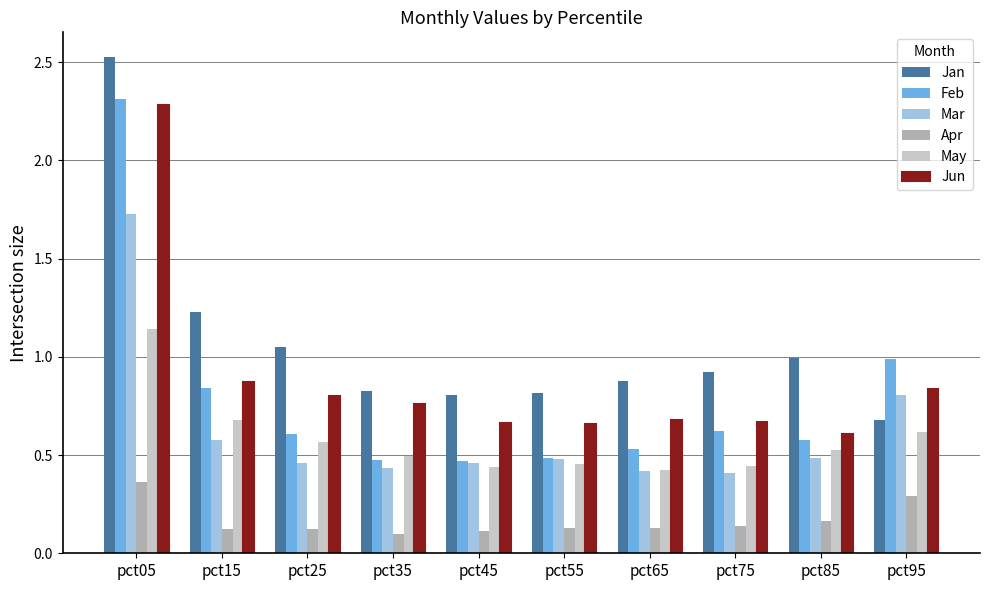

Which label corresponds to the largest value in the chart?

pct05